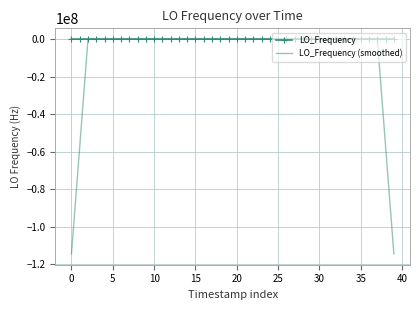

Which series has the largest range (max minus min)?

LO_Frequency (smoothed)